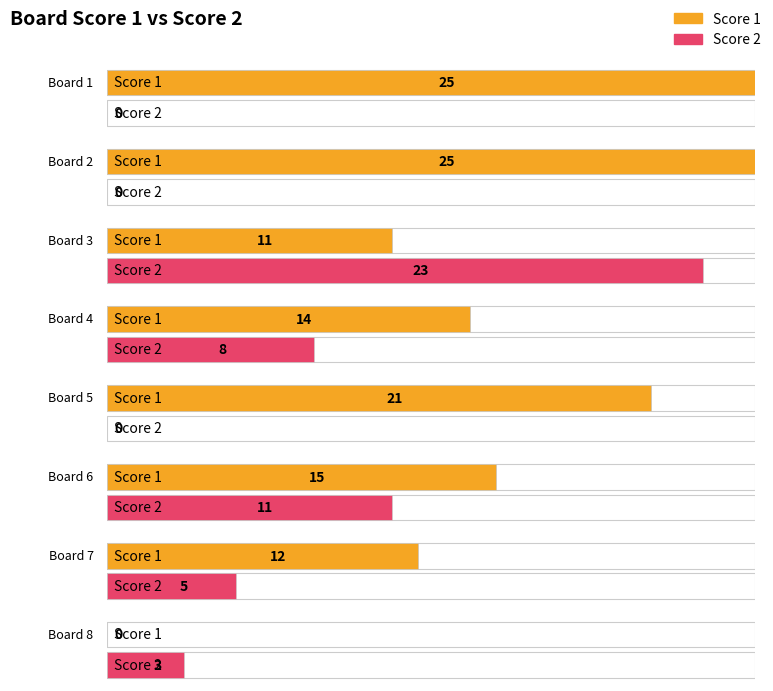

Which category has the lowest value in the Score 1 series?

8